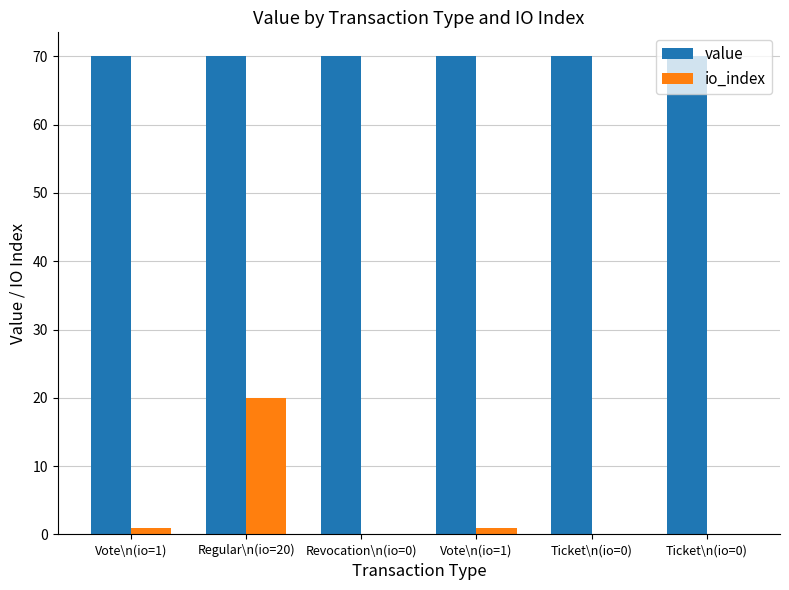

Is it true that io_index equals 1.0 at Vote\n(io=1)?

True